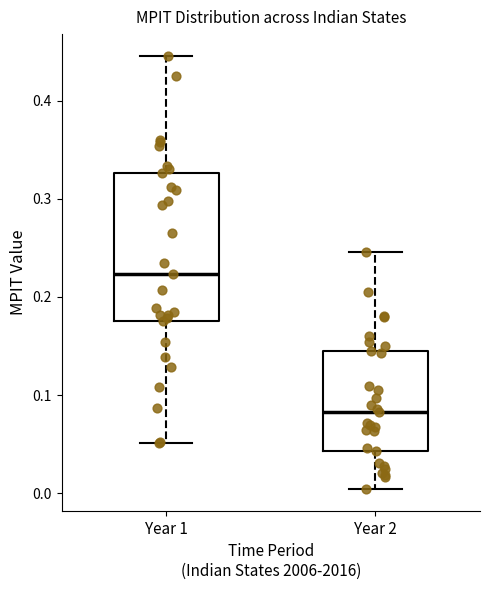

Where is the lower edge of the box for Year 1 on the y-axis? The values are not printed on the chart, so give them approximately, as read against the axis.

0.18